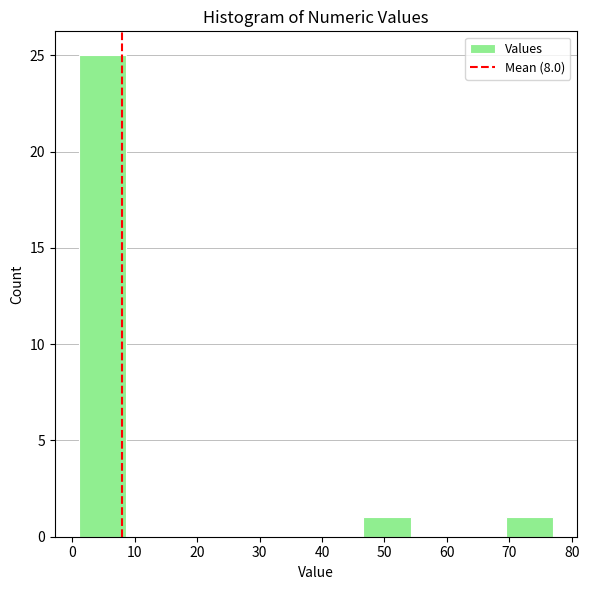

Which range on the x-axis has the tallest bar?

1.0 to 8.6